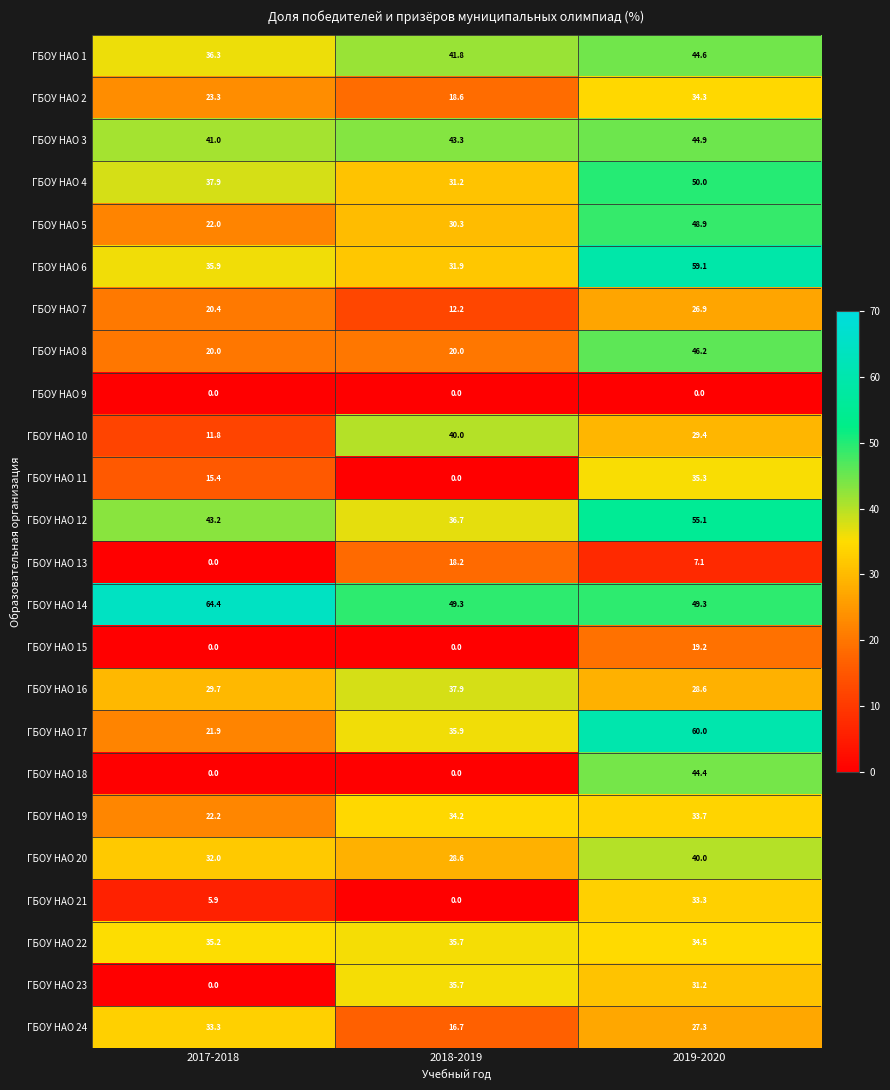

What is the difference between the ГБОУ НАО 24 values at 2017-2018 and 2019-2020?

6.0